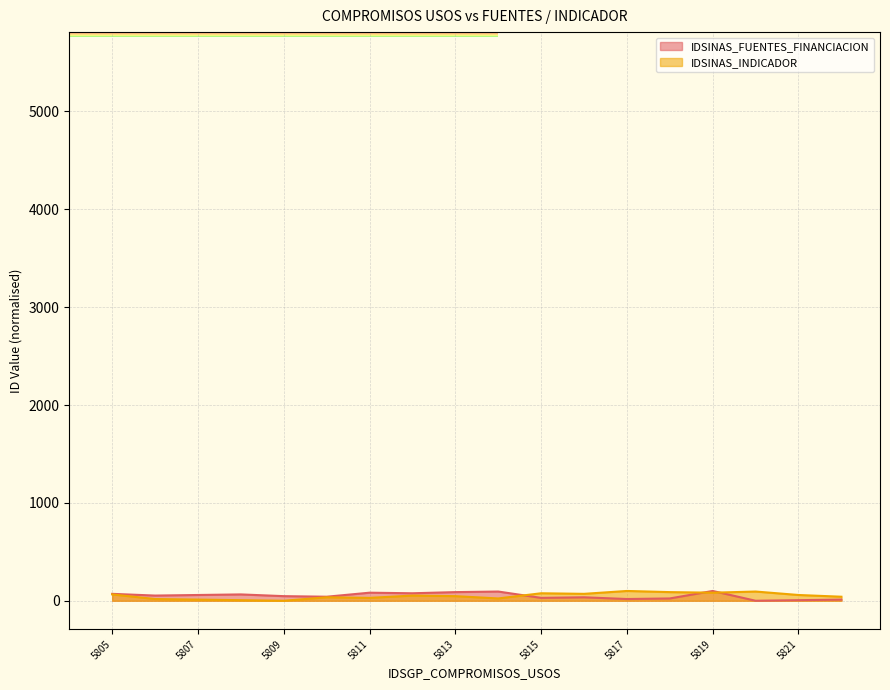

How many lines are shown in the chart?

2